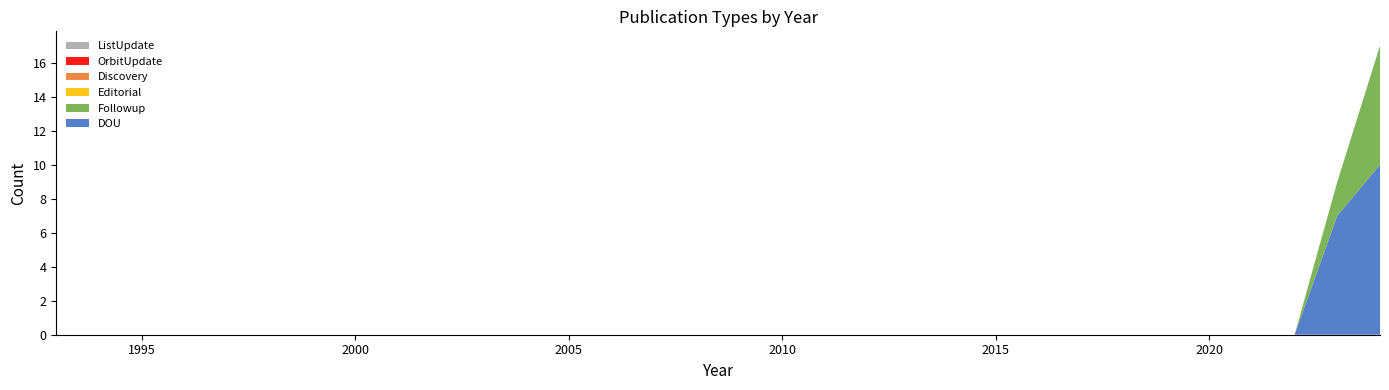

Reading right to left, list all the values displayed in this chart.

DOU: 2024=10	2023=7	2022=0	2021=0	2020=0	2019=0	2018=0	2017=0	2016=0	2015=0	2014=0	2013=0	2012=0	2011=0	2010=0	2009=0	2008=0	2007=0	2006=0	2005=0	2004=0	2003=0	2002=0	2001=0	2000=0	1999=0	1998=0	1997=0	1996=0	1995=0	1994=0	1993=0
Followup: 2024=7	2023=2	2022=0	2021=0	2020=0	2019=0	2018=0	2017=0	2016=0	2015=0	2014=0	2013=0	2012=0	2011=0	2010=0	2009=0	2008=0	2007=0	2006=0	2005=0	2004=0	2003=0	2002=0	2001=0	2000=0	1999=0	1998=0	1997=0	1996=0	1995=0	1994=0	1993=0
Editorial: 2024=0	2023=0	2022=0	2021=0	2020=0	2019=0	2018=0	2017=0	2016=0	2015=0	2014=0	2013=0	2012=0	2011=0	2010=0	2009=0	2008=0	2007=0	2006=0	2005=0	2004=0	2003=0	2002=0	2001=0	2000=0	1999=0	1998=0	1997=0	1996=0	1995=0	1994=0	1993=0
Discovery: 2024=0	2023=0	2022=0	2021=0	2020=0	2019=0	2018=0	2017=0	2016=0	2015=0	2014=0	2013=0	2012=0	2011=0	2010=0	2009=0	2008=0	2007=0	2006=0	2005=0	2004=0	2003=0	2002=0	2001=0	2000=0	1999=0	1998=0	1997=0	1996=0	1995=0	1994=0	1993=0
OrbitUpdate: 2024=0	2023=0	2022=0	2021=0	2020=0	2019=0	2018=0	2017=0	2016=0	2015=0	2014=0	2013=0	2012=0	2011=0	2010=0	2009=0	2008=0	2007=0	2006=0	2005=0	2004=0	2003=0	2002=0	2001=0	2000=0	1999=0	1998=0	1997=0	1996=0	1995=0	1994=0	1993=0
ListUpdate: 2024=0	2023=0	2022=0	2021=0	2020=0	2019=0	2018=0	2017=0	2016=0	2015=0	2014=0	2013=0	2012=0	2011=0	2010=0	2009=0	2008=0	2007=0	2006=0	2005=0	2004=0	2003=0	2002=0	2001=0	2000=0	1999=0	1998=0	1997=0	1996=0	1995=0	1994=0	1993=0